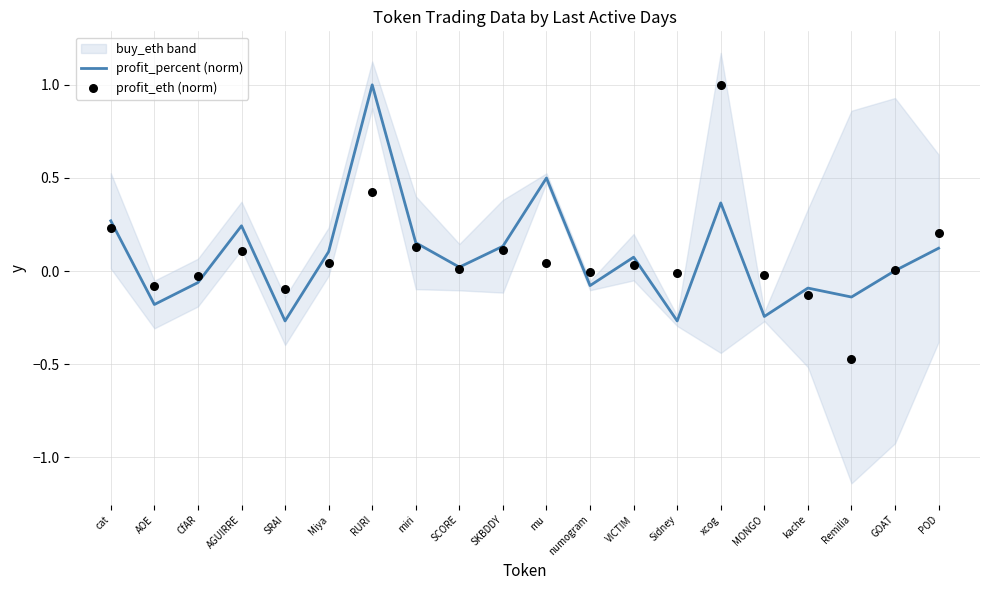

At which category is the sum across all series the highest?

RURI